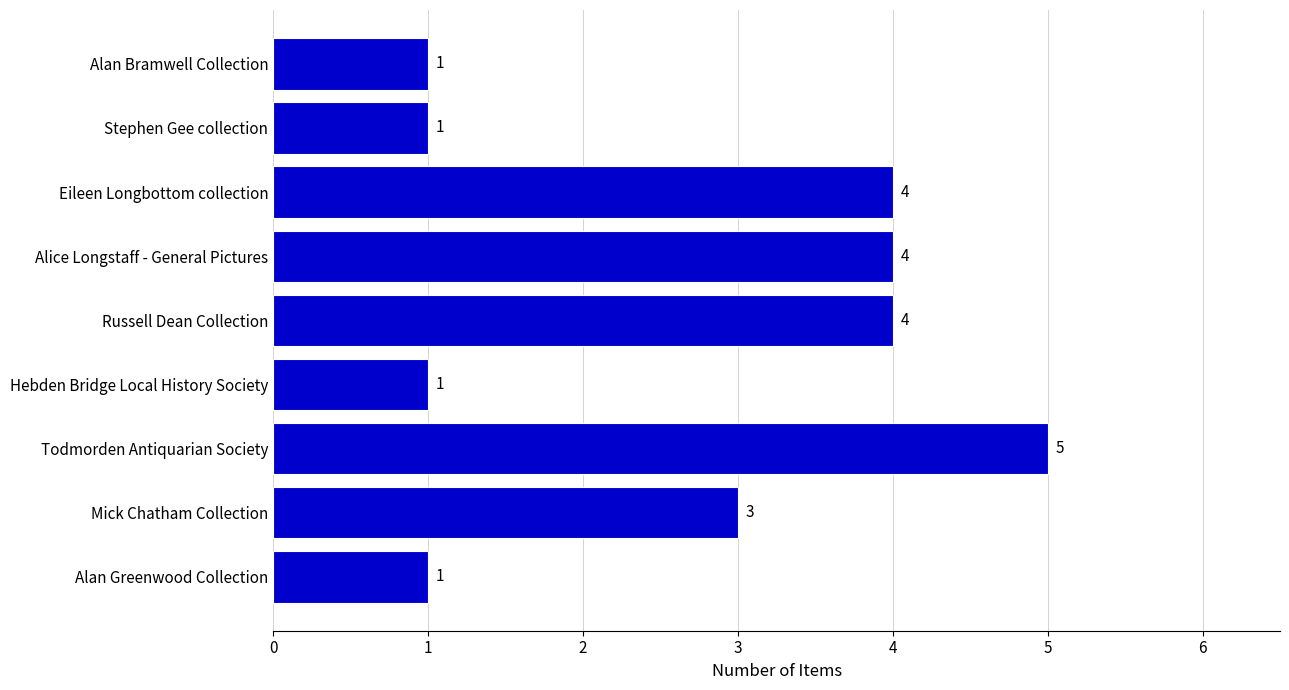

Count the values in the range 1 to 4.

8